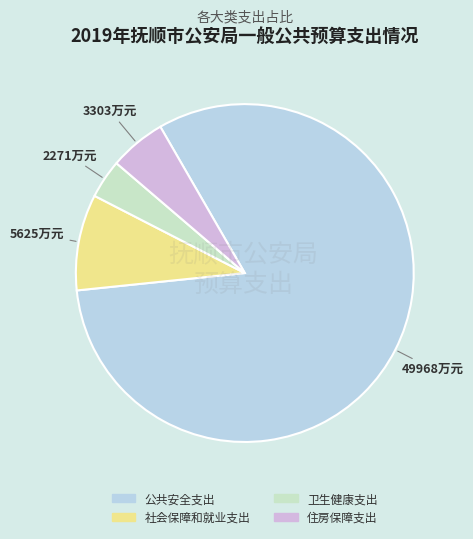

Which category has the biggest portion of the pie?

公共安全支出